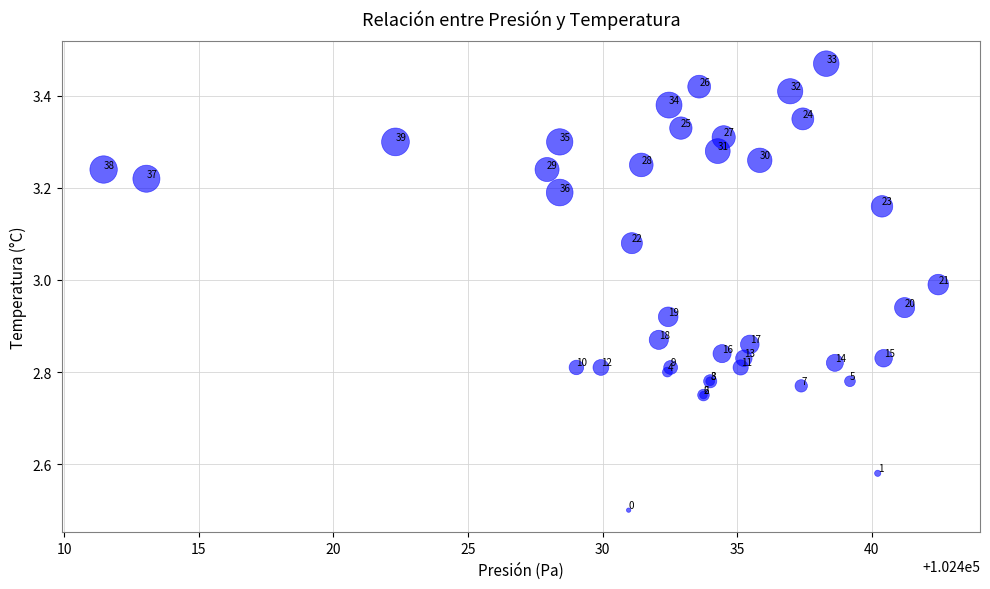

What Y value in the scatter plot is closest to 2?

2.5